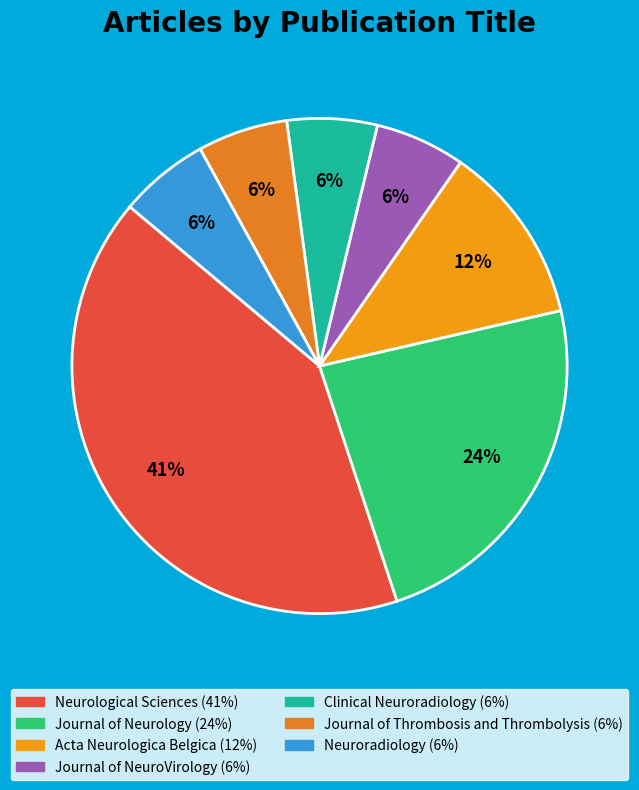

Between Clinical Neuroradiology and Acta Neurologica Belgica, which is larger?

Acta Neurologica Belgica